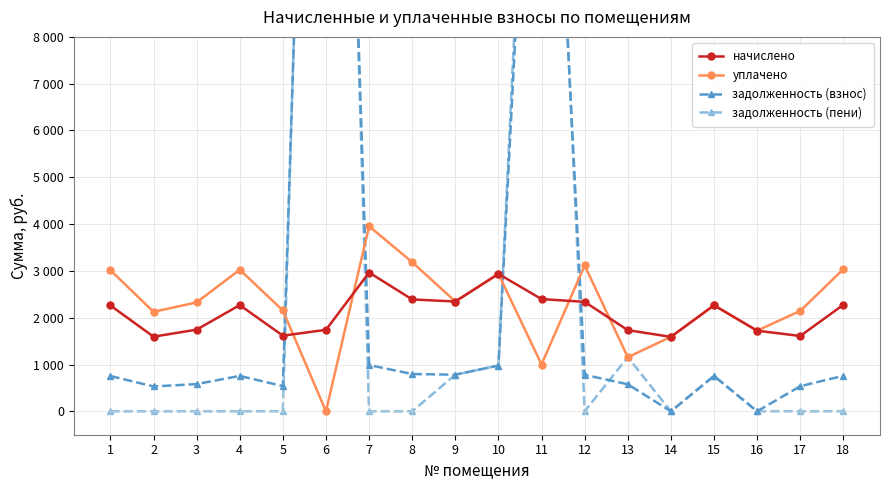

Is this an area chart (filled region under the line)?

No